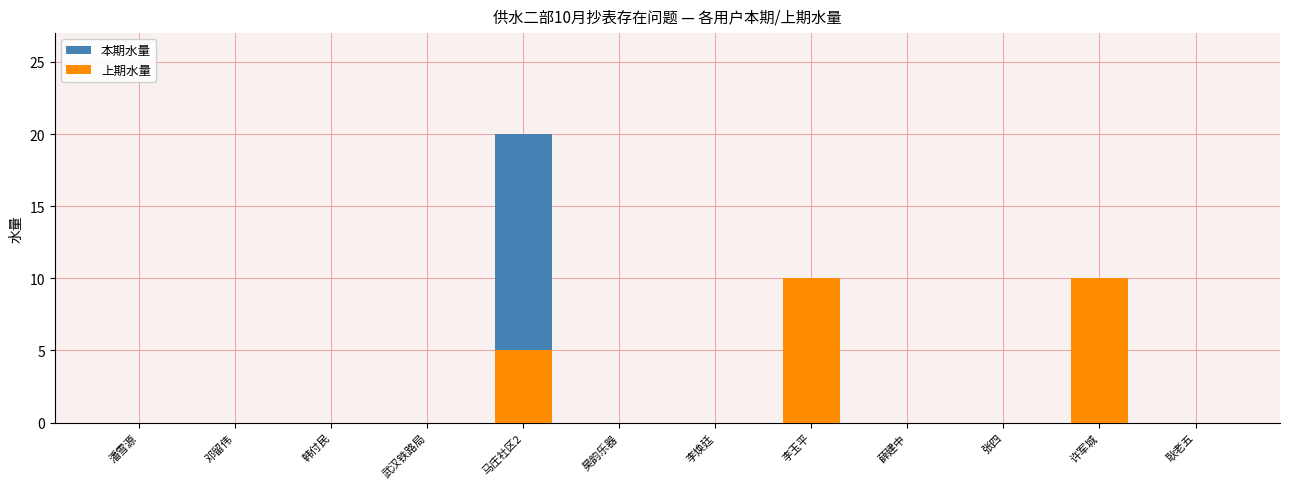

How many categories are shown in the chart?

12